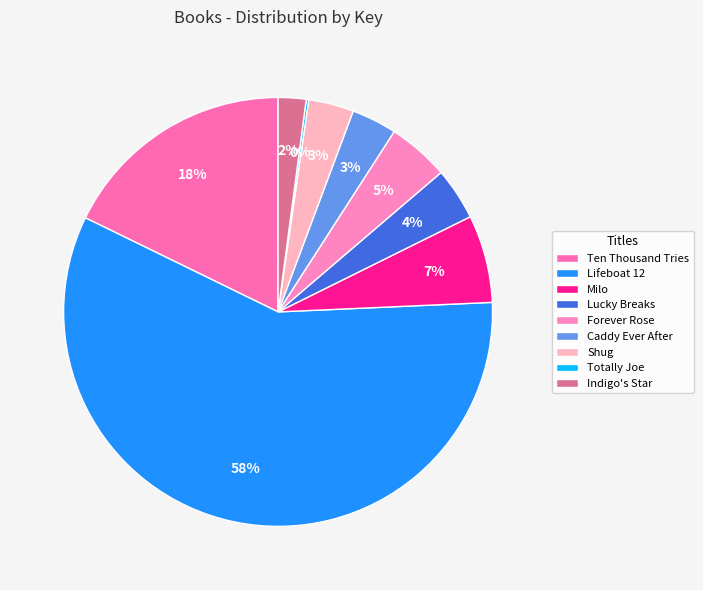

Rank the categories by value from lowest to highest.

Totally Joe, Indigo's Star, Caddy Ever After, Shug, Lucky Breaks, Forever Rose, Milo, Ten Thousand Tries, Lifeboat 12